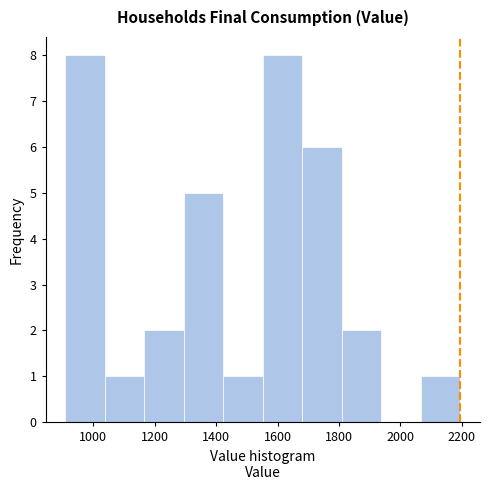

What is the height of the bar covering 2060 to 2200 on the x-axis? Neither the bar edges nor the heights are printed on the chart, so give them approximately, as read against the axes.

1